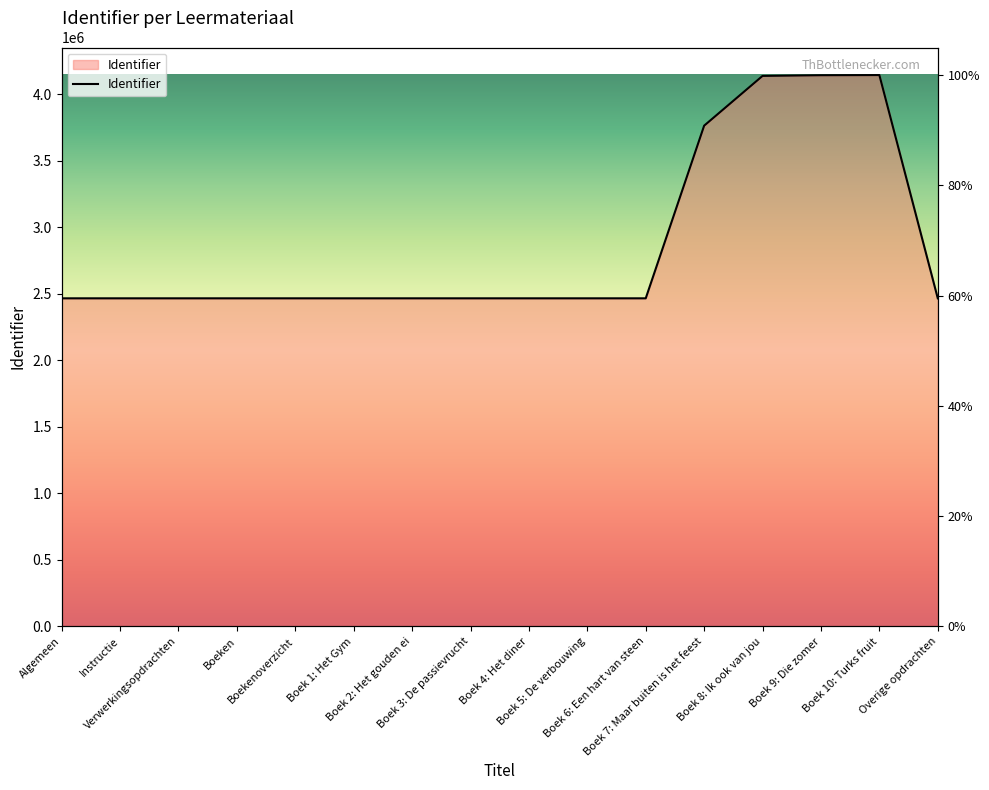

What is the difference between the values at Boek 6: Een hart van steen and Boek 1: Het Gym?

5